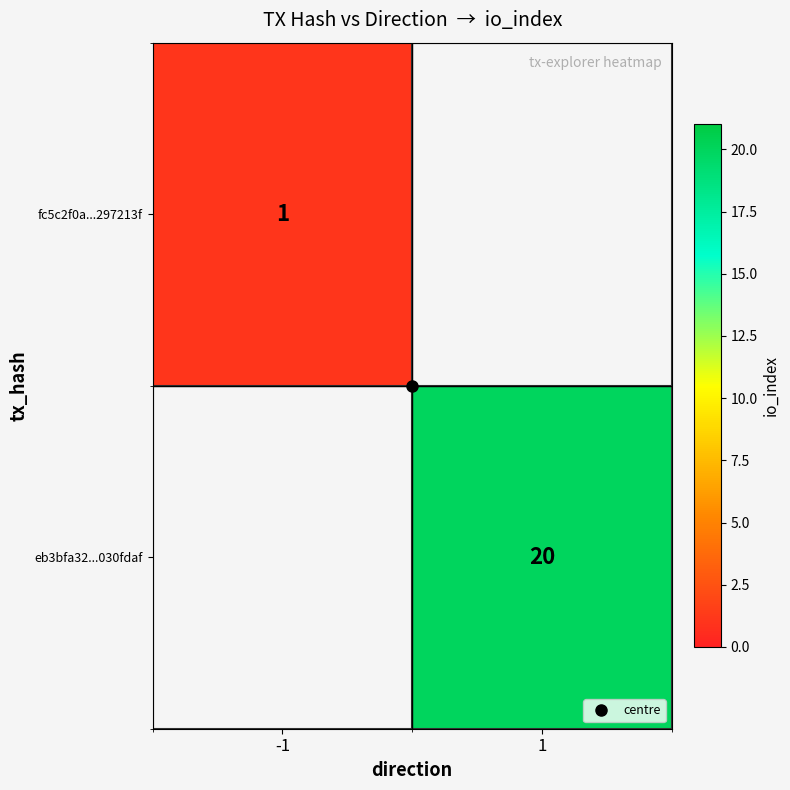

Is the value of eb3bfa32...030fdaf at 1 greater than the value of fc5c2f0a...297213f at -1?

Yes